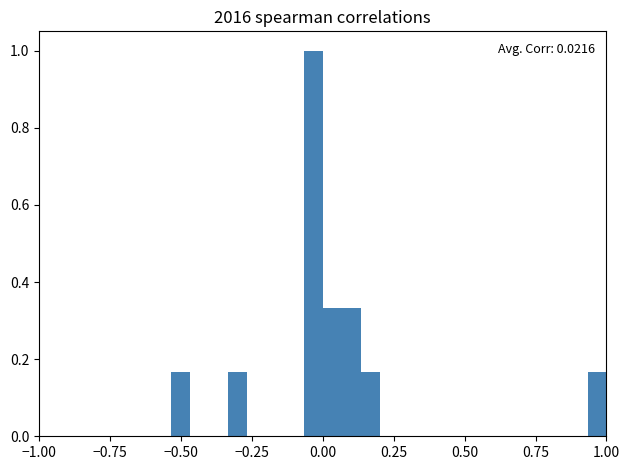

Around what value on the x-axis is the tallest bar? Give the approximate position of its centre, as read against the axis.

-0.05